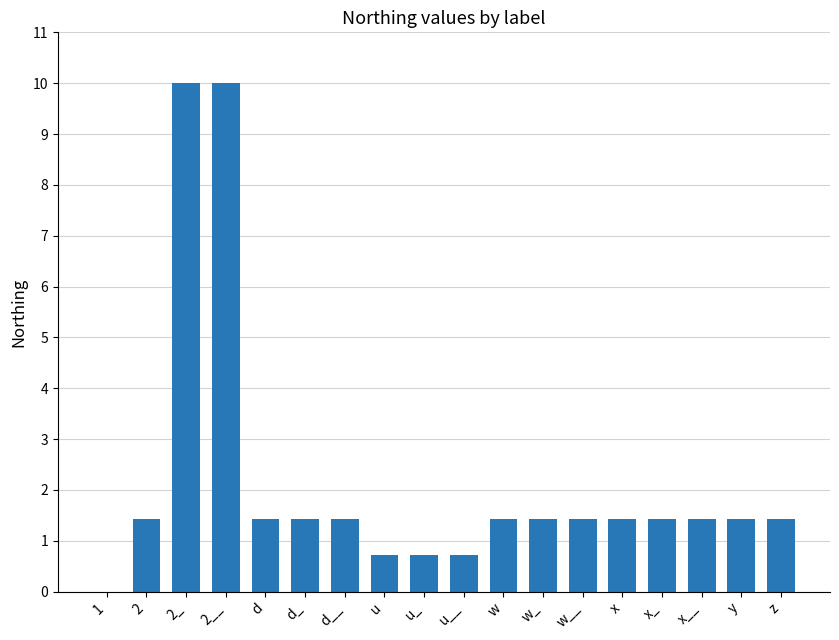

What is the sum of all values?

39.3